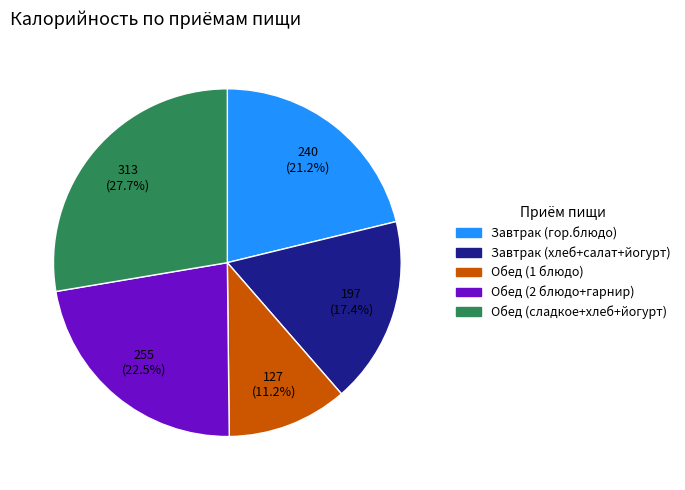

Do Завтрак (хлеб+салат+йогурт) and Обед (сладкое+хлеб+йогурт) together represent more than half of the pie?

No